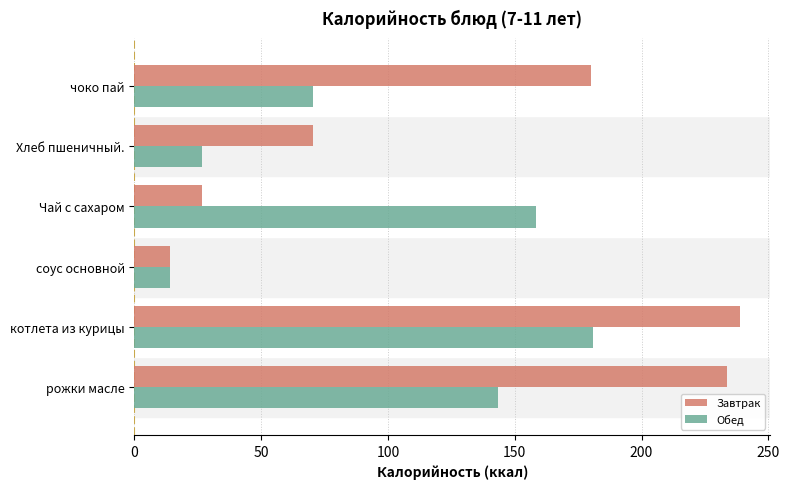

List the series in order of their overall mean, lowest first.

Обед, Завтрак